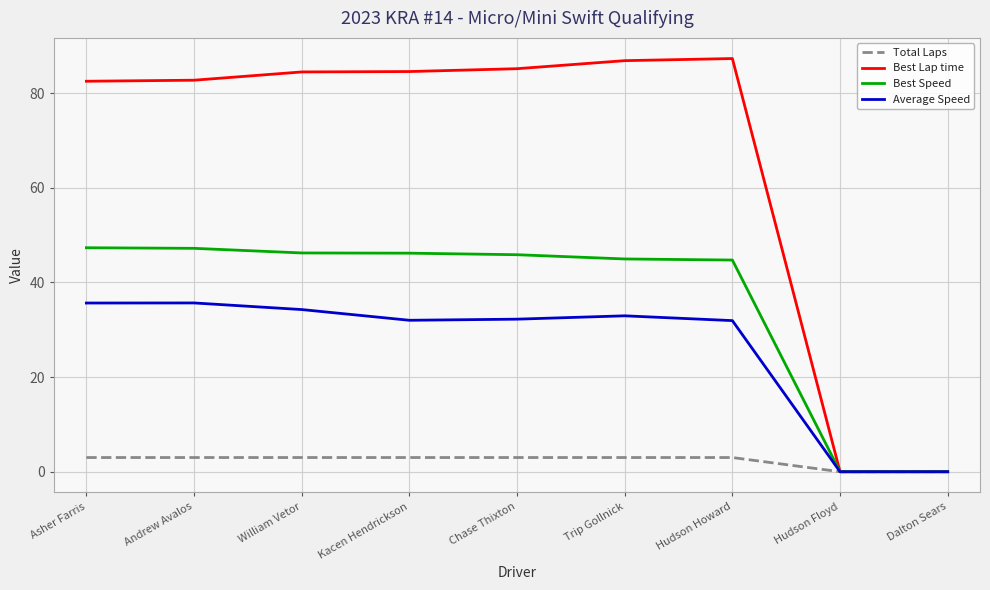

What is the total value across all series at Chase Thixton?

166.3